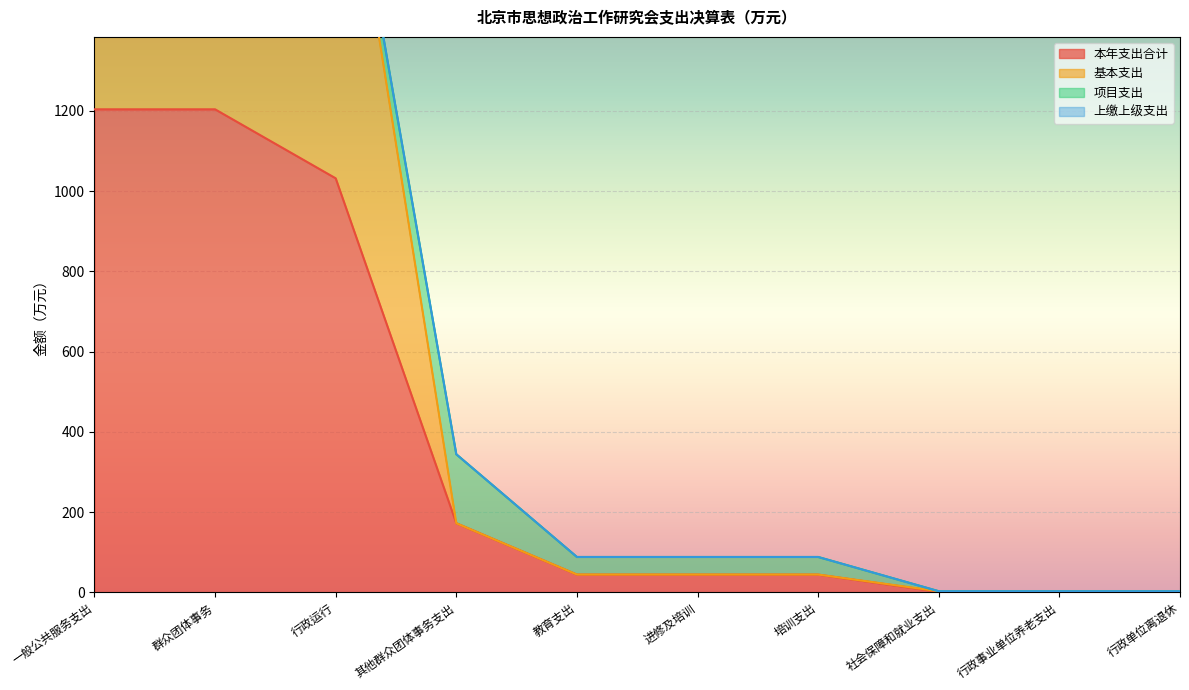

Is it true that 本年支出合计 equals 43.9 at 培训支出?

True